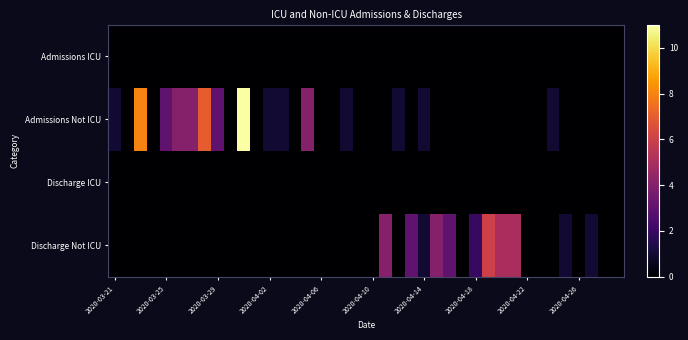

Reading right to left, what are all the values shown in this chart?

Admissions ICU: 0	0	0	0	0	0	0	0	0	0	0	0	0	0	0	0	0	0	0	0	0	0	0	0	0	0	0	0	0	0	0	0	0	0	0	0	0	0	0	0
Admissions Not ICU: 0	0	0	0	0	1	0	0	0	0	0	0	0	0	0	1	0	1	0	0	0	1	0	0	4	0	1	1	0	11	0	3	7	4	4	3	0	8	0	1
Discharge ICU: 0	0	0	0	0	0	0	0	0	0	0	0	0	0	0	0	0	0	0	0	0	0	0	0	0	0	0	0	0	0	0	0	0	0	0	0	0	0	0	0
Discharge Not ICU: 0	0	1	0	1	0	0	0	5	5	6	2	0	3	4	1	3	0	4	0	0	0	0	0	0	0	0	0	0	0	0	0	0	0	0	0	0	0	0	0